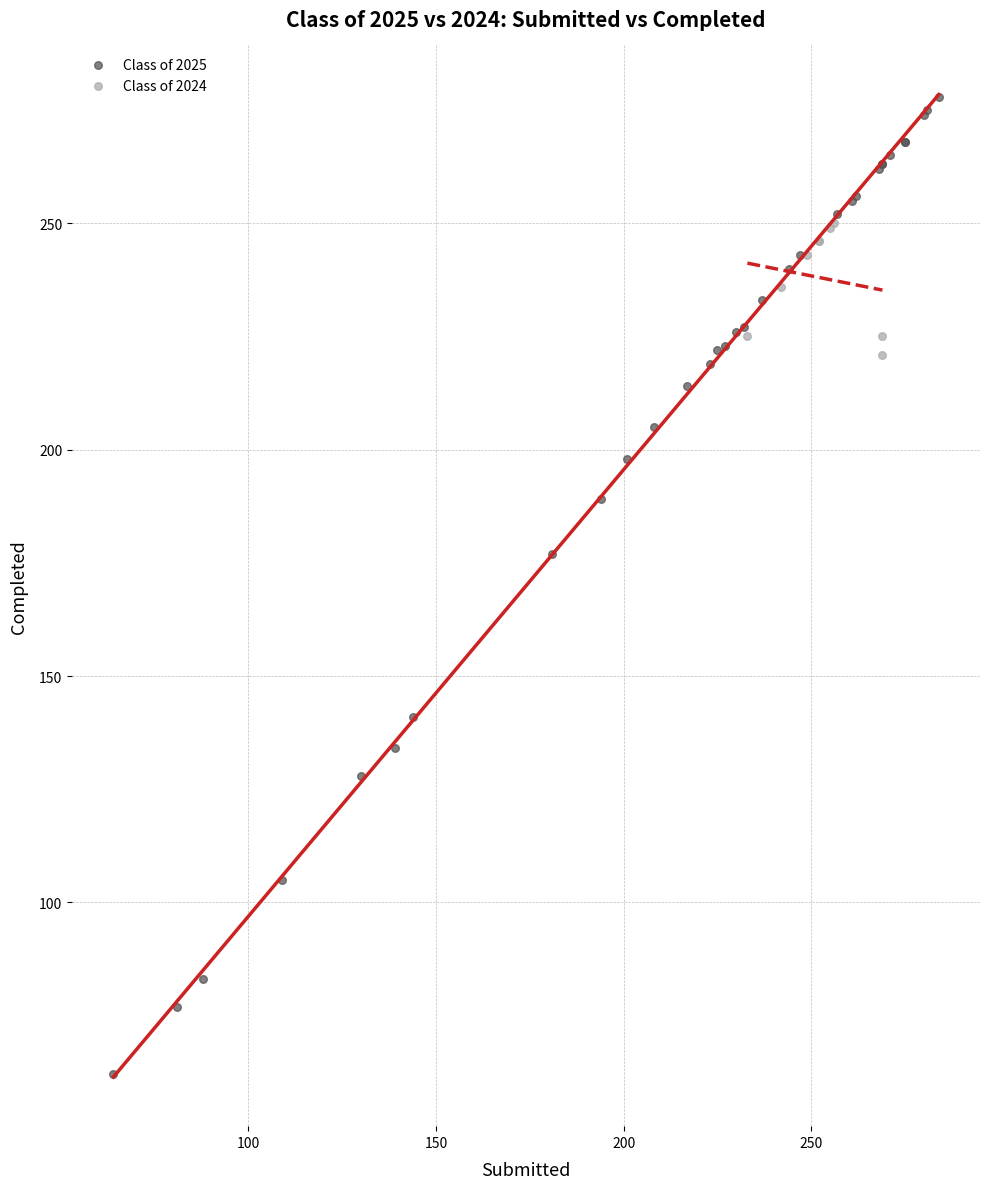

Which series contains the lowest Y value?

Class of 2025